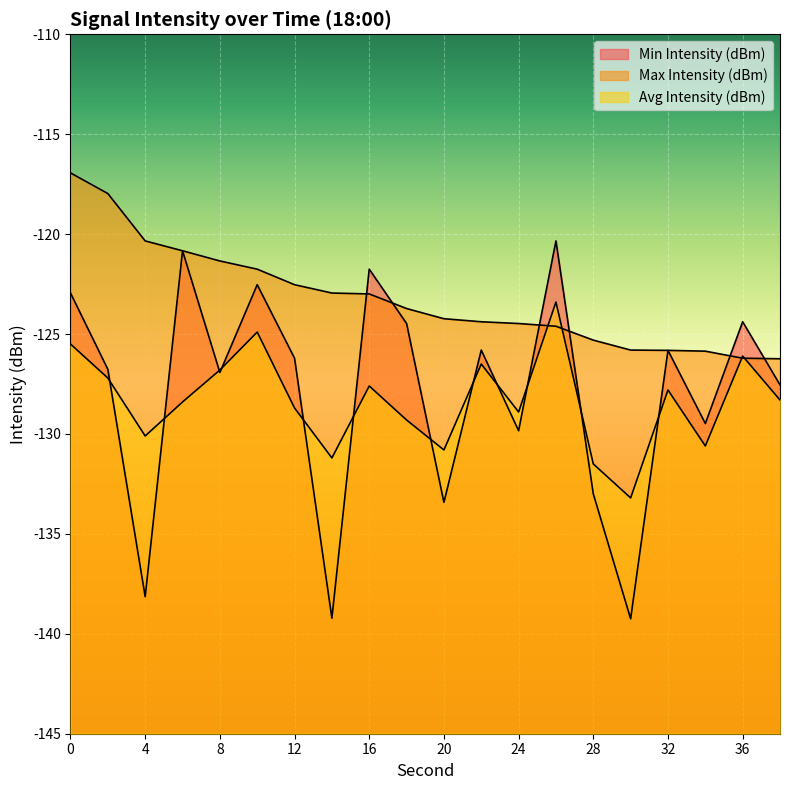

At 20, list the series in order from largest to smallest.

Max Intensity (dBm), Avg Intensity (dBm), Min Intensity (dBm)